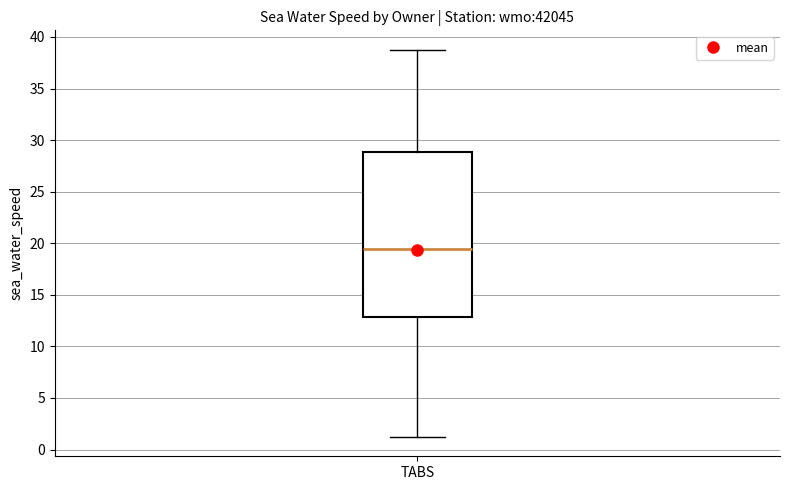

Read this box plot against the y-axis: the position of the median line, the range covered by the box, and the ends of both whiskers. The values are not printed on the chart, so give them approximately, as read against the axis.

median 19.5, box 13.0 to 29.0, whiskers 1.0 to 39.0